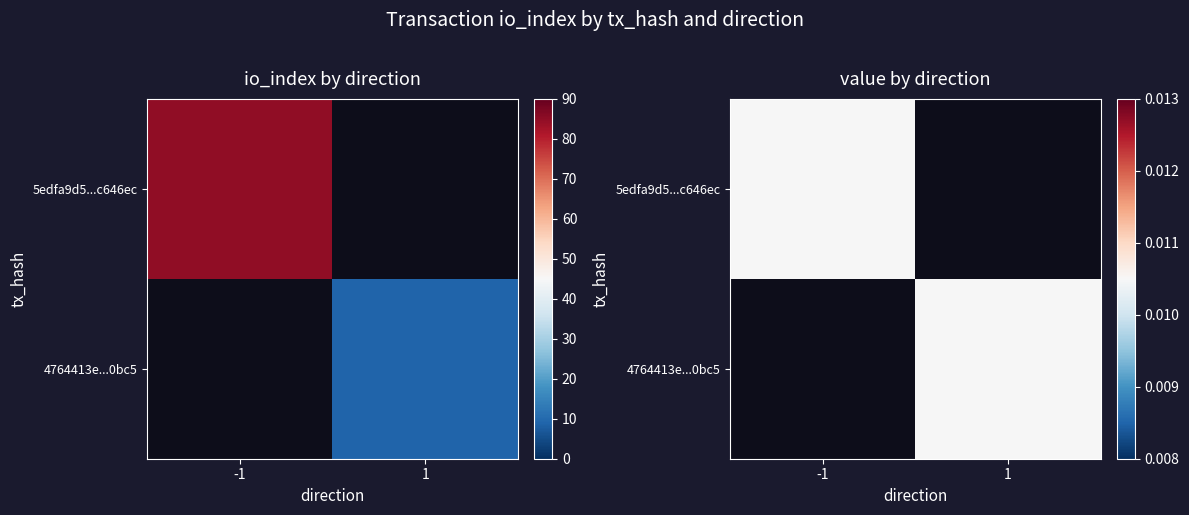

Which series has the largest range (max minus min)?

5edfa9d5a2212692fc15a0256c1411229c646ec